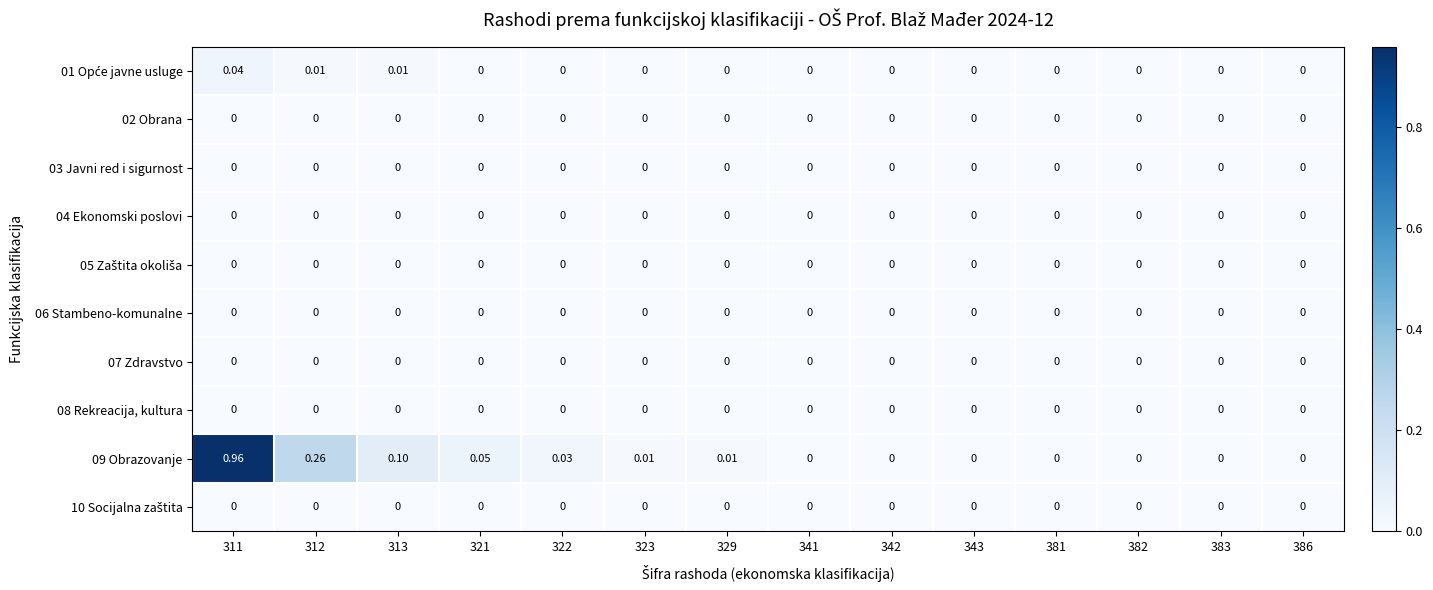

At how many categories does at least one series exceed 0?

7